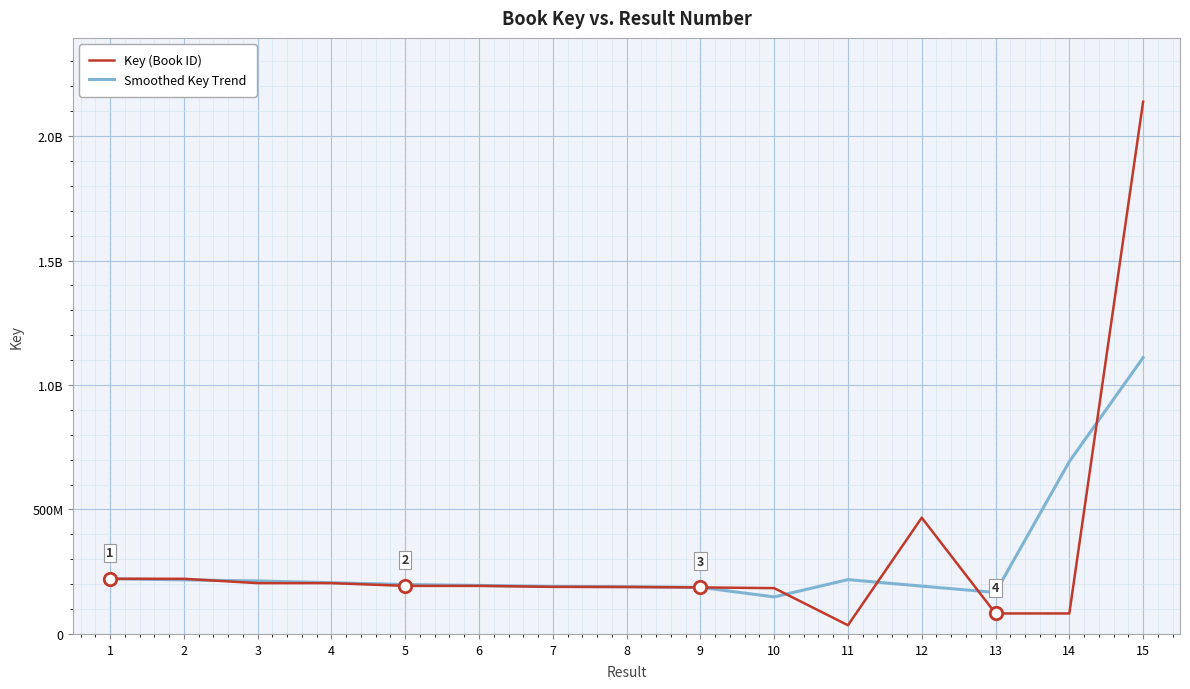

What are all the series names shown in the legend?

Key (Book ID), Smoothed Key Trend